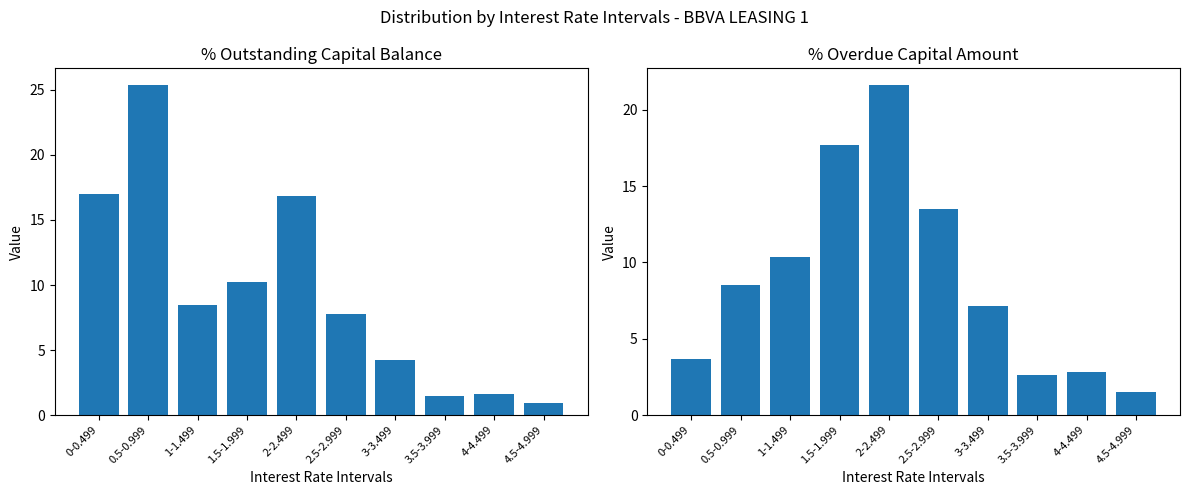

What is the smallest value displayed?

0.9